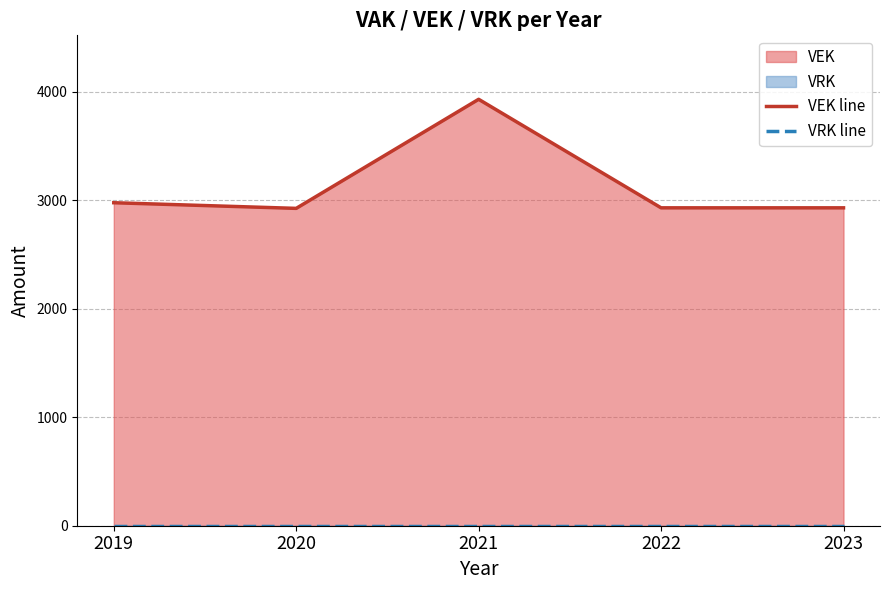

List the series in order of their peak value, highest first.

VEK line, VRK line